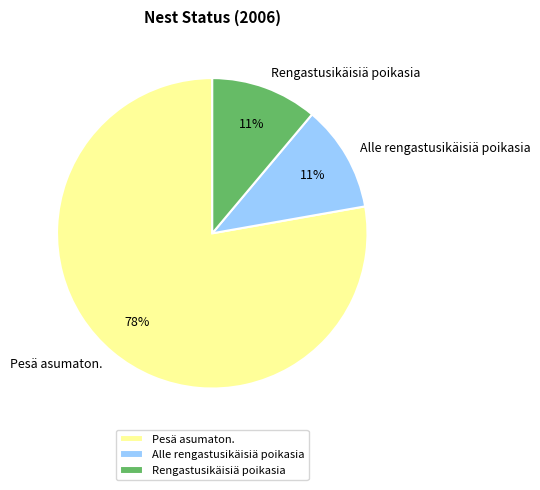

Does any single category account for the majority?

Yes